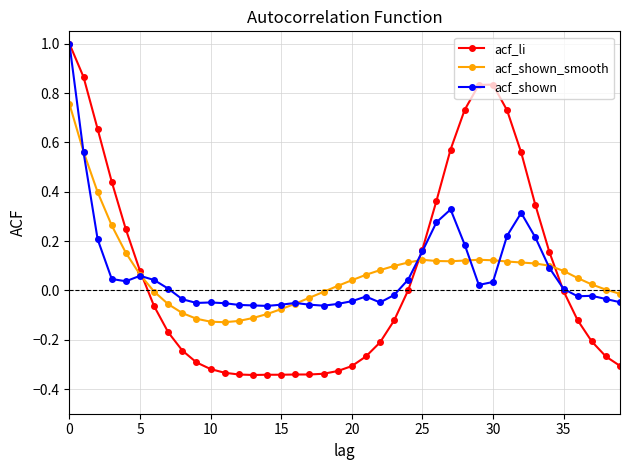

How many times do acf_shown and acf_shown_smooth cross each other?

7